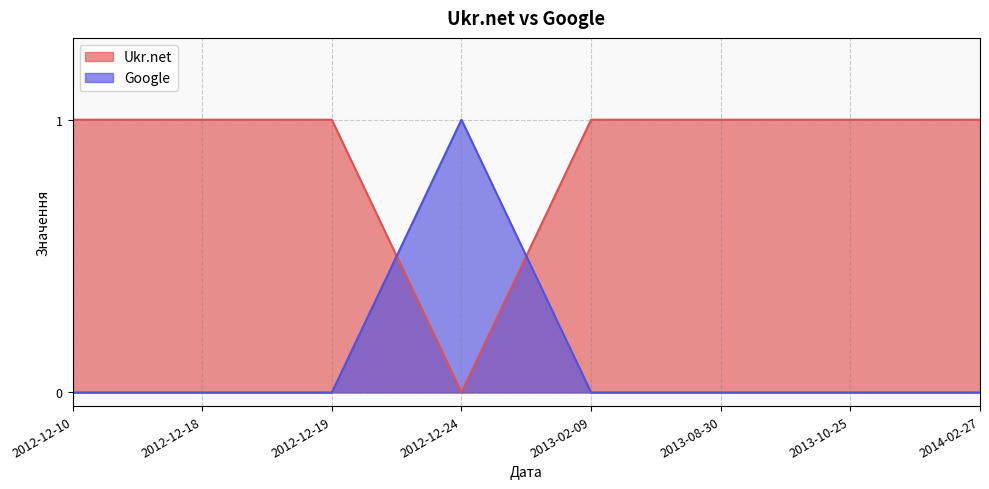

At which category does Google reach its first local peak?

2012-12-24